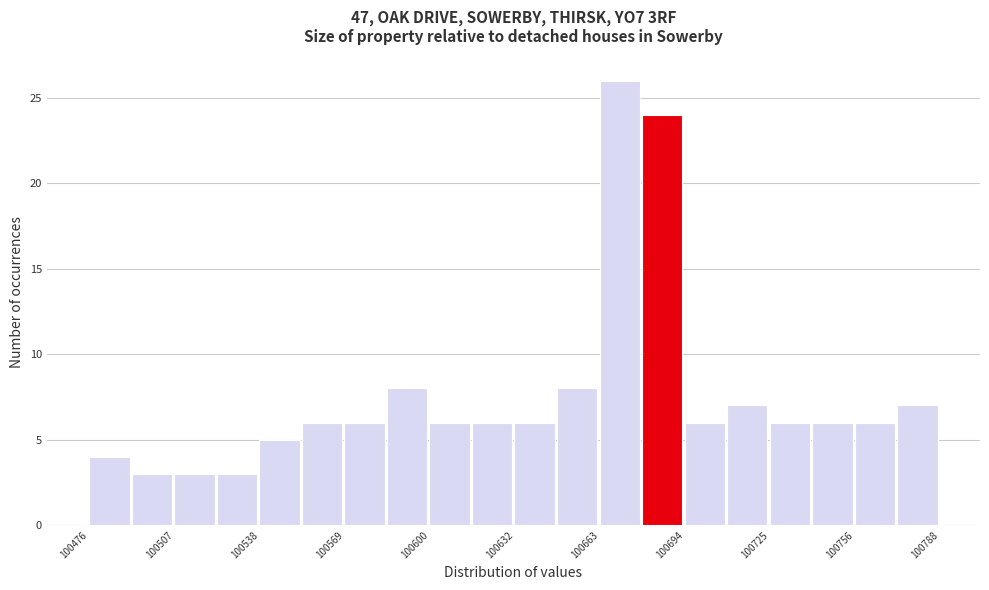

Read against the x-axis, roughly where is the centre of the tallest bar?

100670